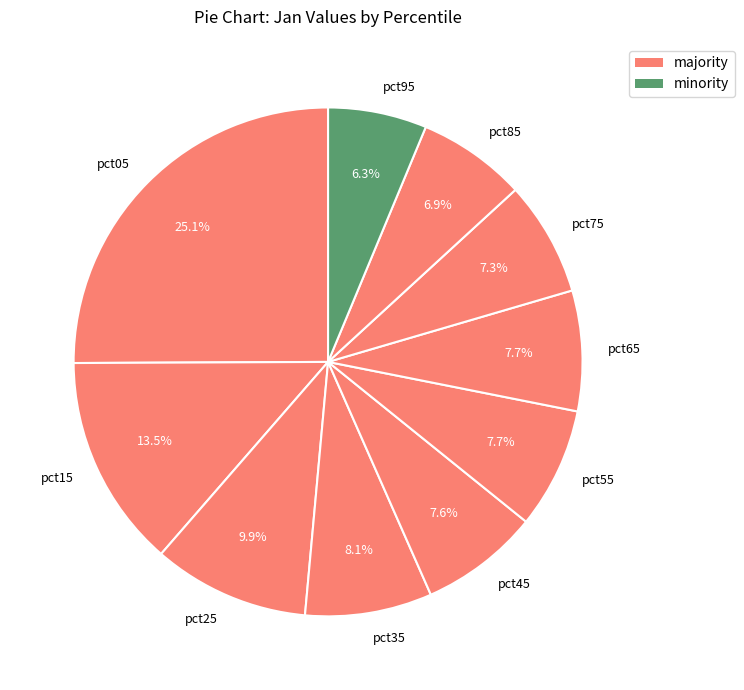

What is the ratio of the value at pct95 to the value at pct85?

0.9